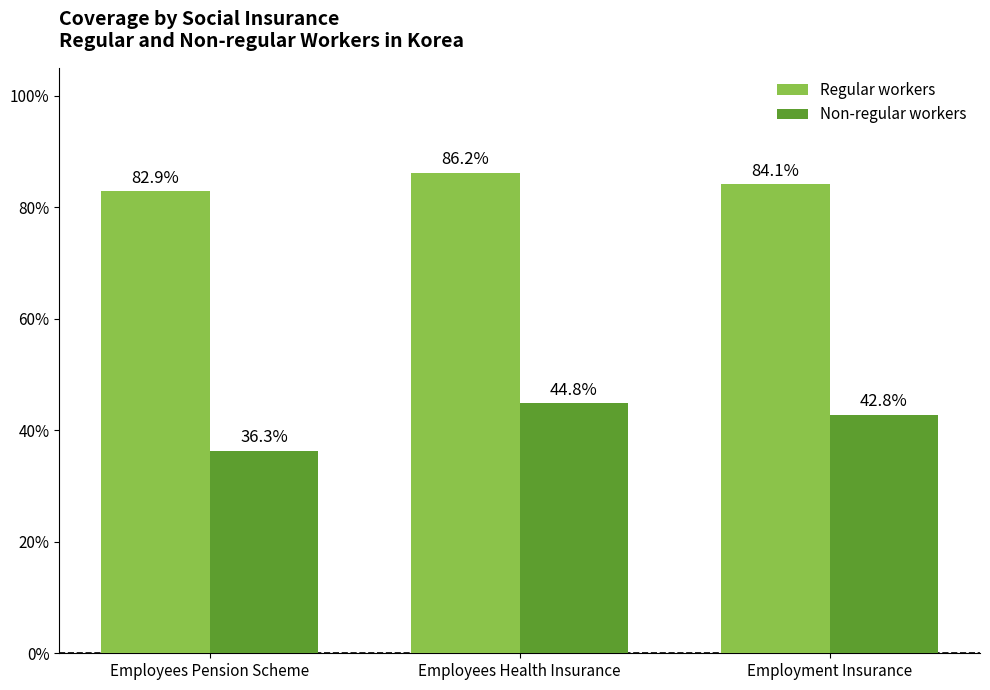

The Regular workers series shows 82.9 at Employees Pension Scheme. True or false?

True